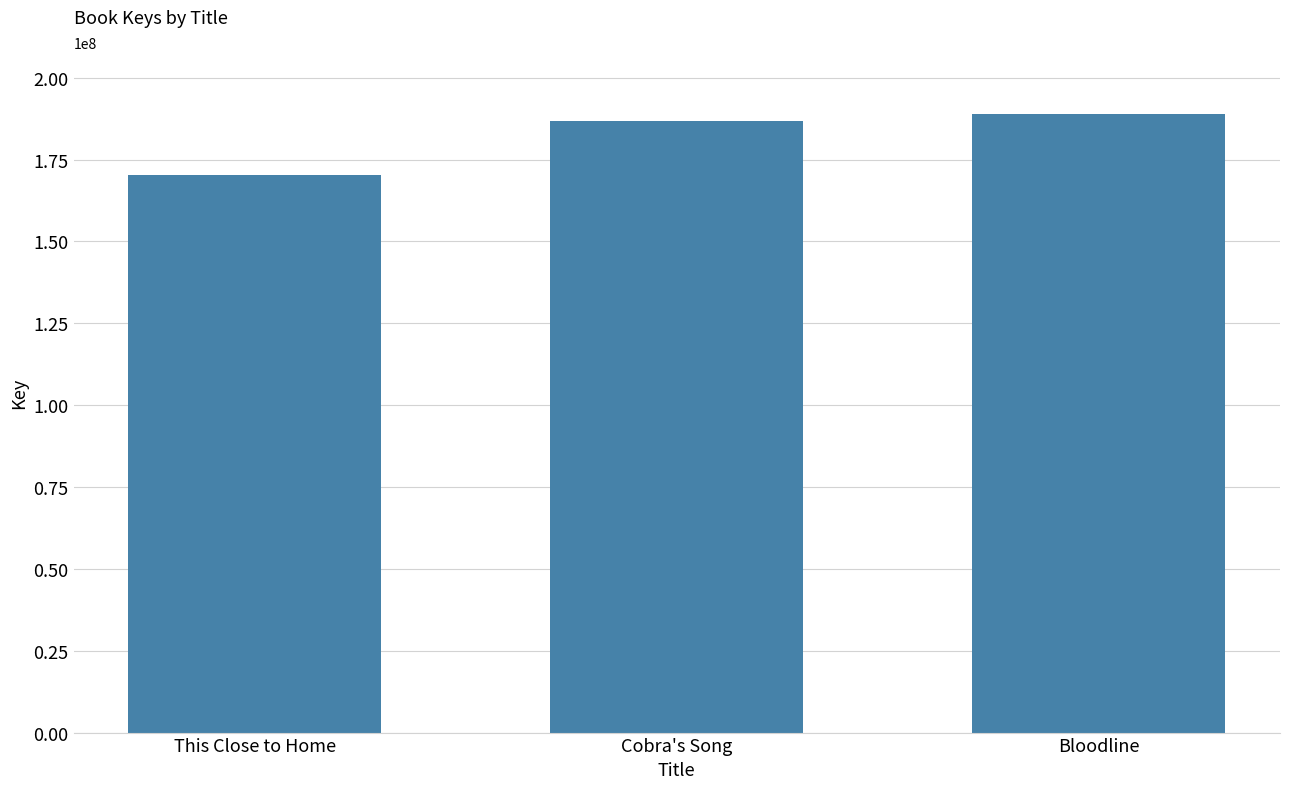

Which category has the lowest value across all series?

This Close to Home